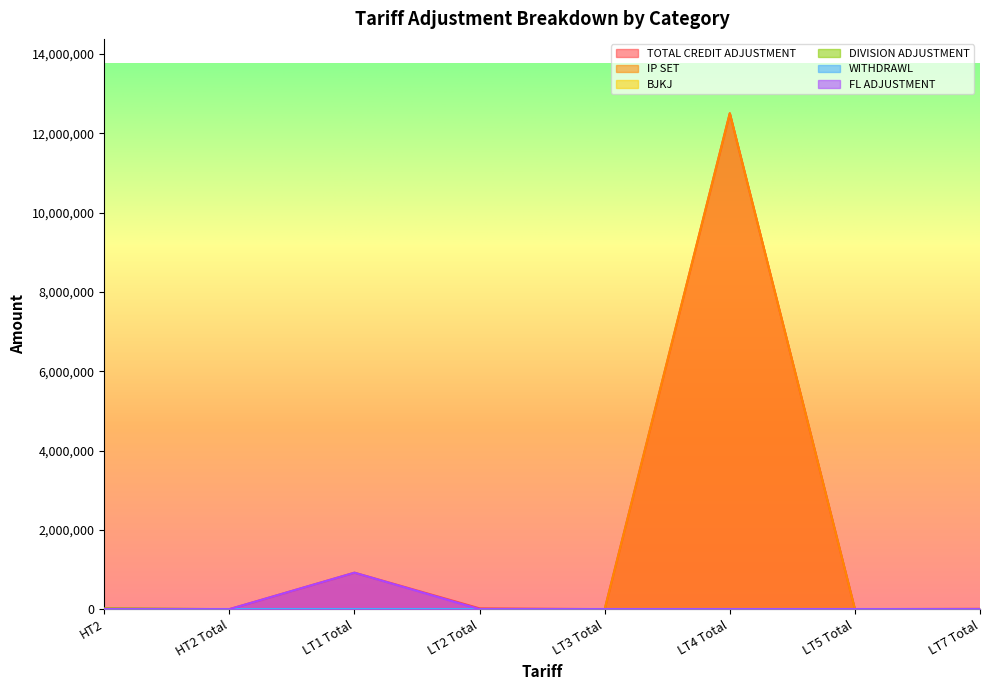

What is the label of the 3rd point from the left?

LT1 Total